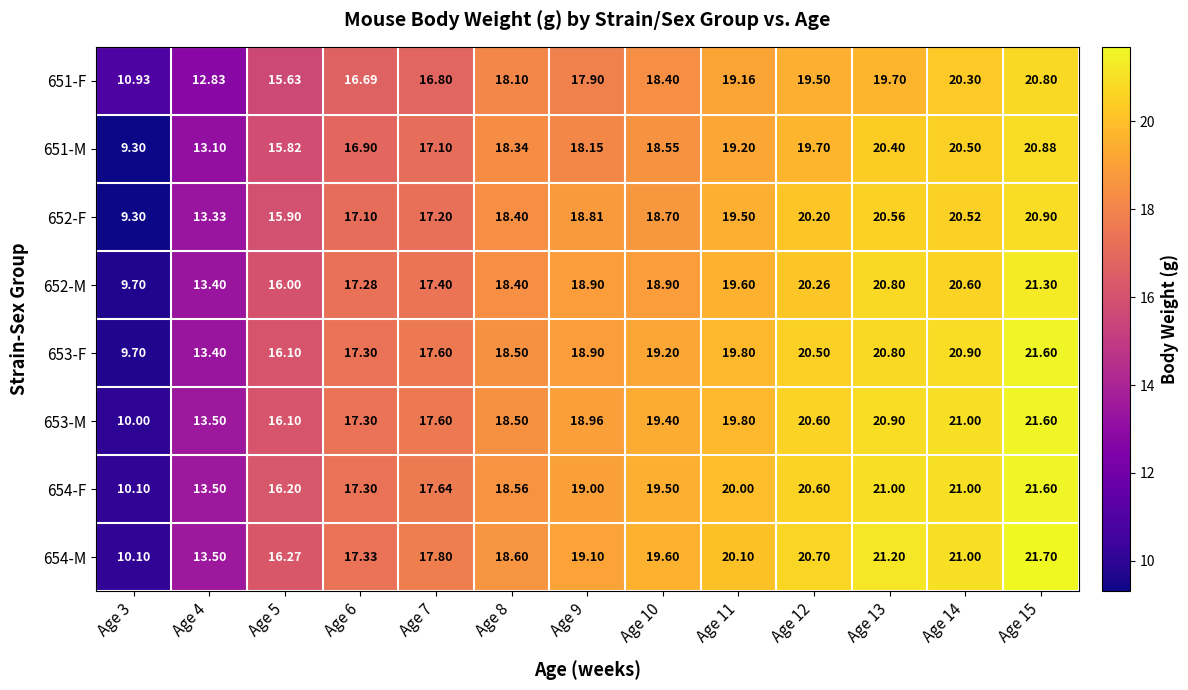

At which category is the sum across all series the highest?

Age 15